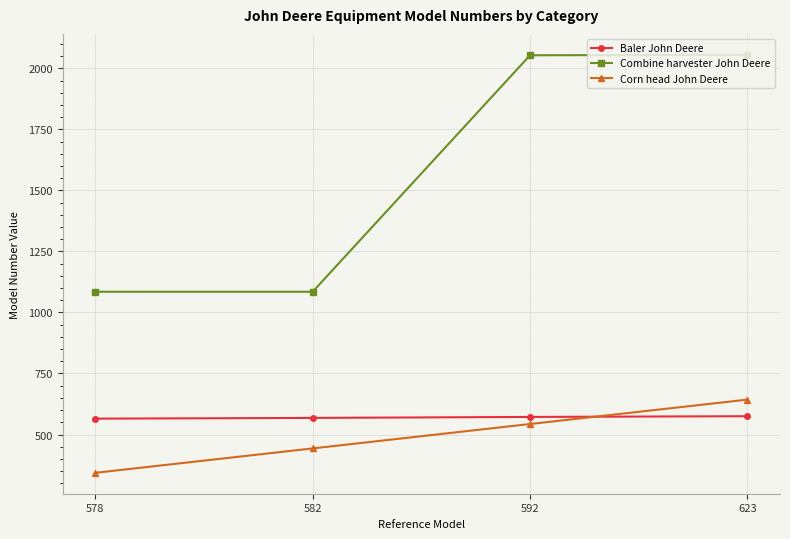

List the labels in order of Corn head John Deere value, largest first.

623, 592, 582, 578